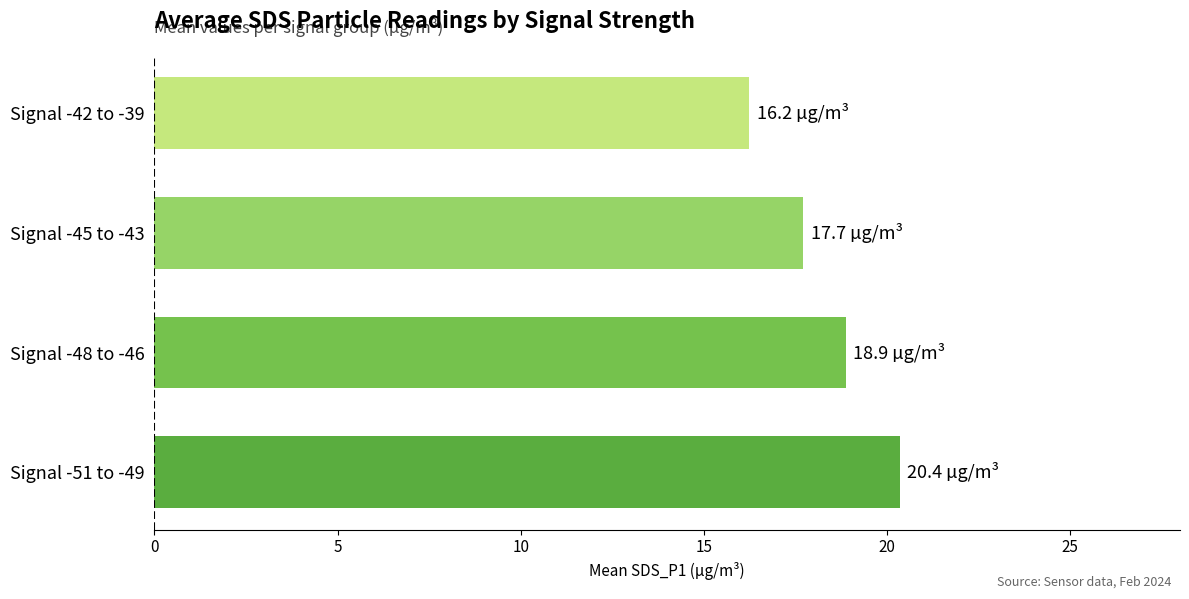

Reading top to bottom, transcribe all the data shown in this chart.

16.2	17.7	18.9	20.4